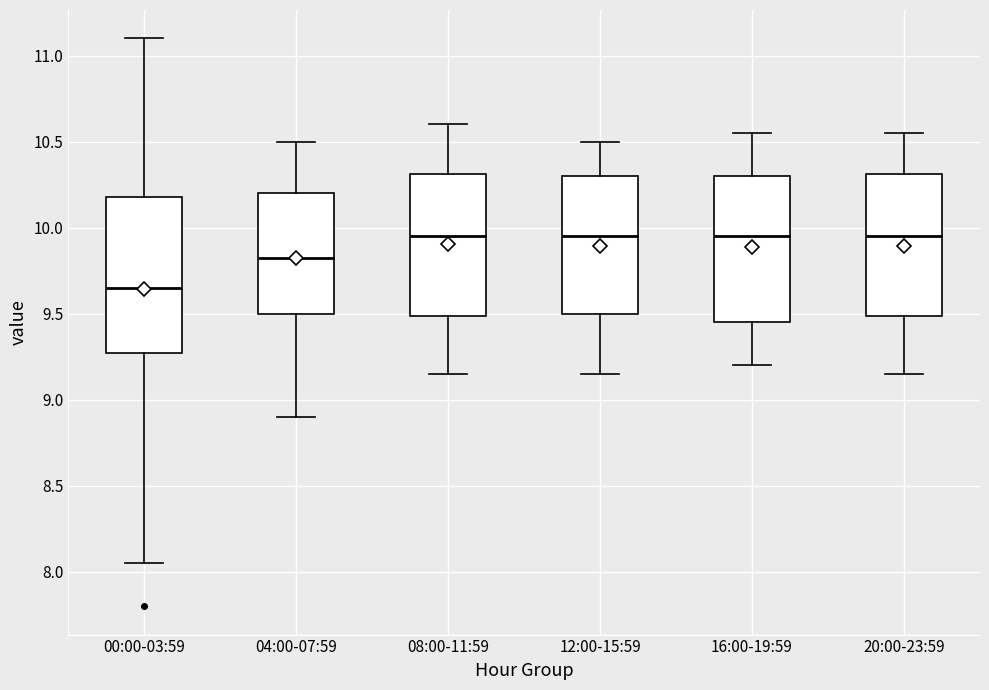

Which box is the tallest, from its lower edge to its upper edge?

00:00-03:59